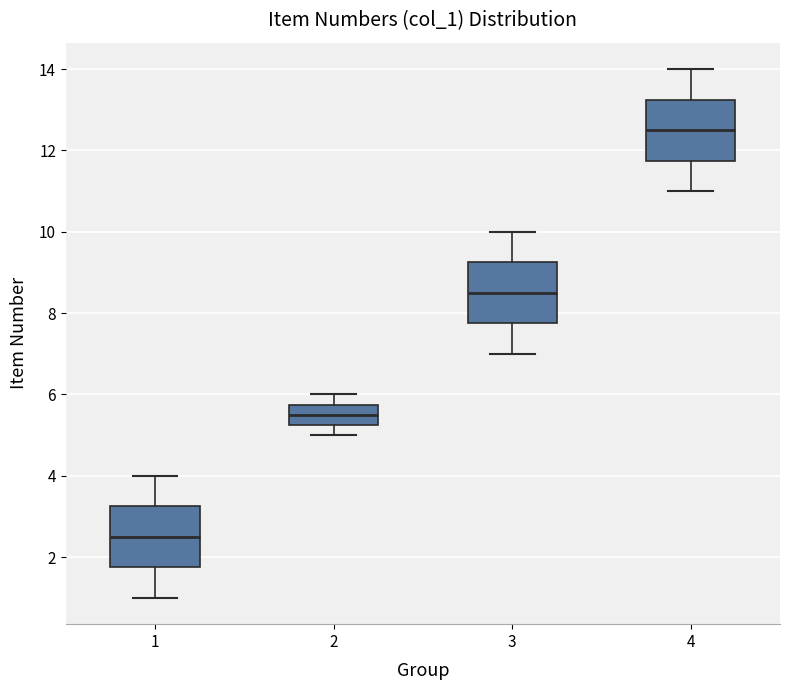

Reading left to right, transcribe this box plot: for each box, give where its median line is, the range the box spans, and where its two whiskers end, as read against the y-axis. The values are not printed on the chart, so give them approximately, as read against the axis.

1: median 2.6, box 1.8 to 3.2, whiskers 1.0 to 4.0
2: median 5.6, box 5.2 to 5.8, whiskers 5.0 to 6.0
3: median 8.6, box 7.8 to 9.2, whiskers 7.0 to 10.0
4: median 12.6, box 11.8 to 13.2, whiskers 11.0 to 14.0